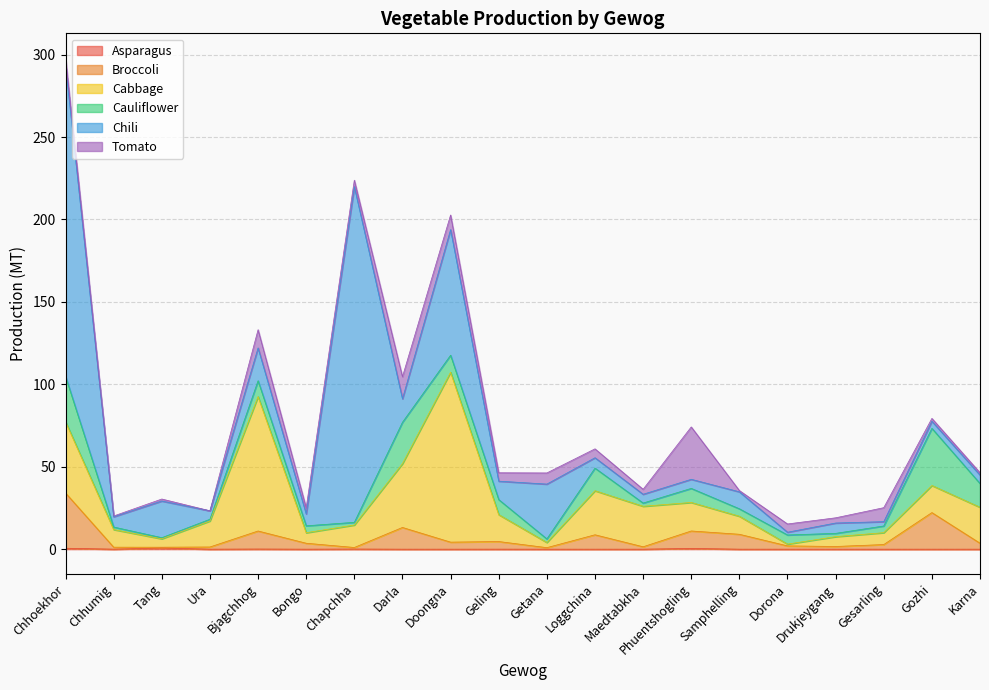

What is the difference between the Asparagus values at Bongo and Chapchha?

0.1